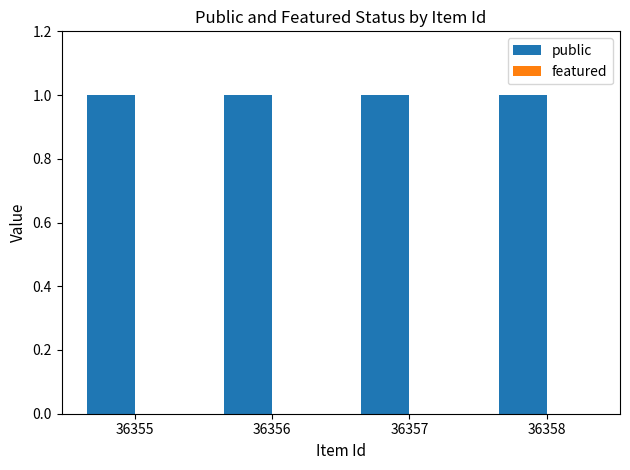

Which category has the lowest value in the featured series?

36355